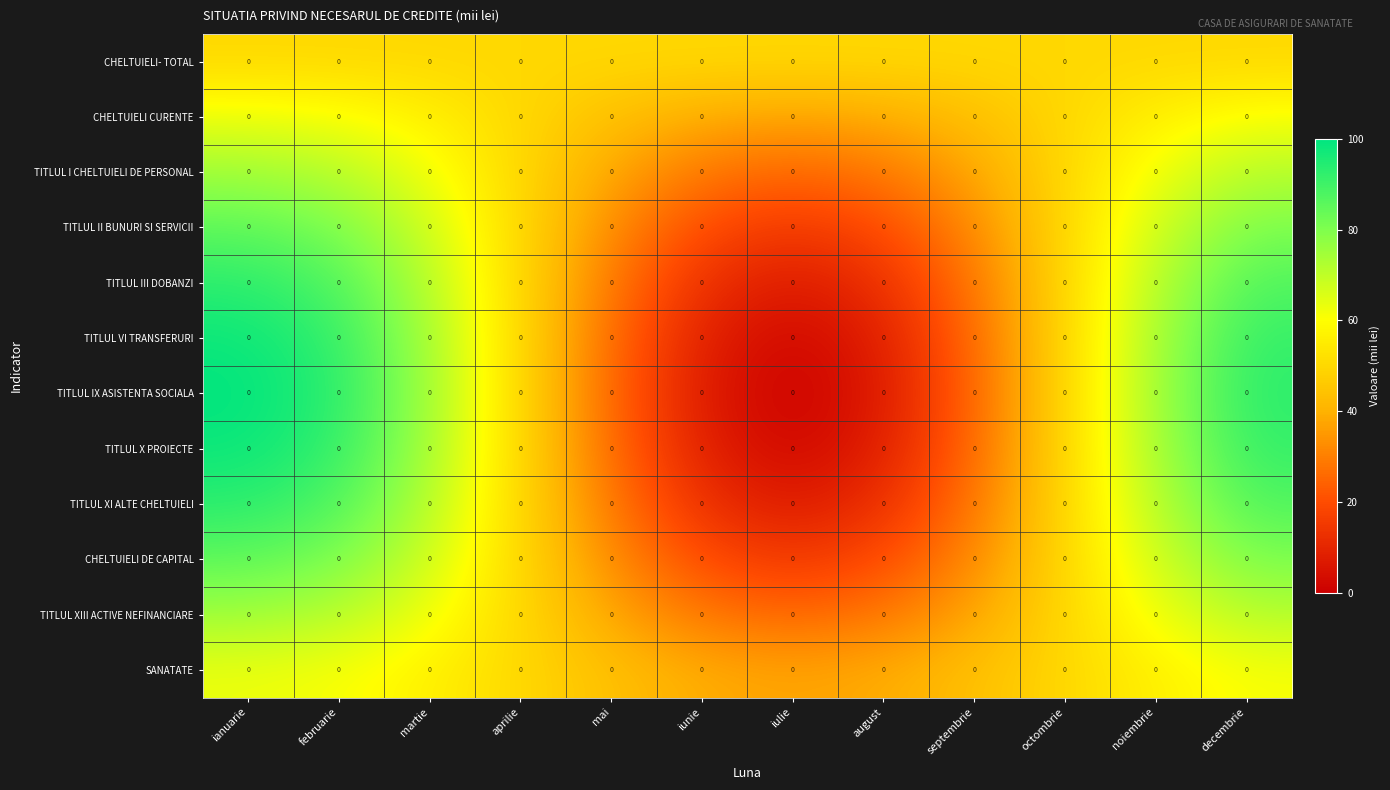

Count the number of categories in the chart.

12